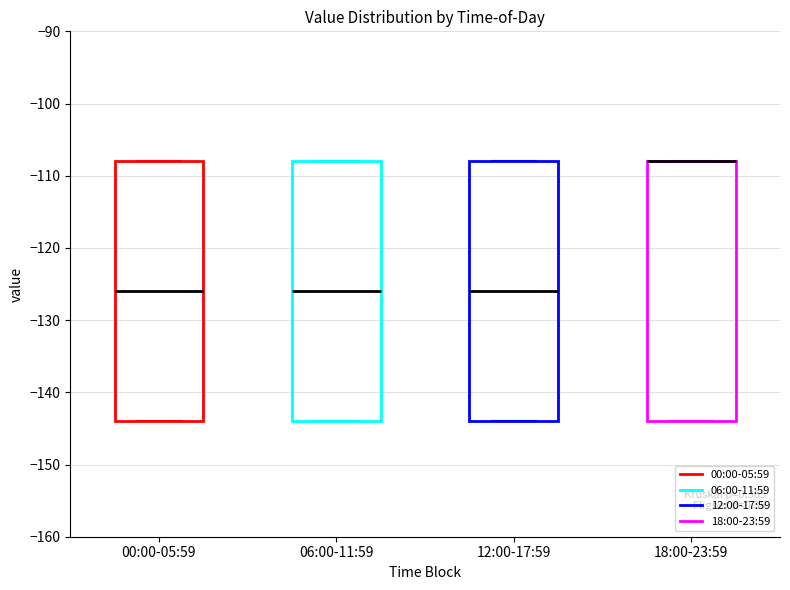

Where is the upper edge of the box for 06:00-11:59 on the y-axis? The values are not printed on the chart, so give them approximately, as read against the axis.

-108